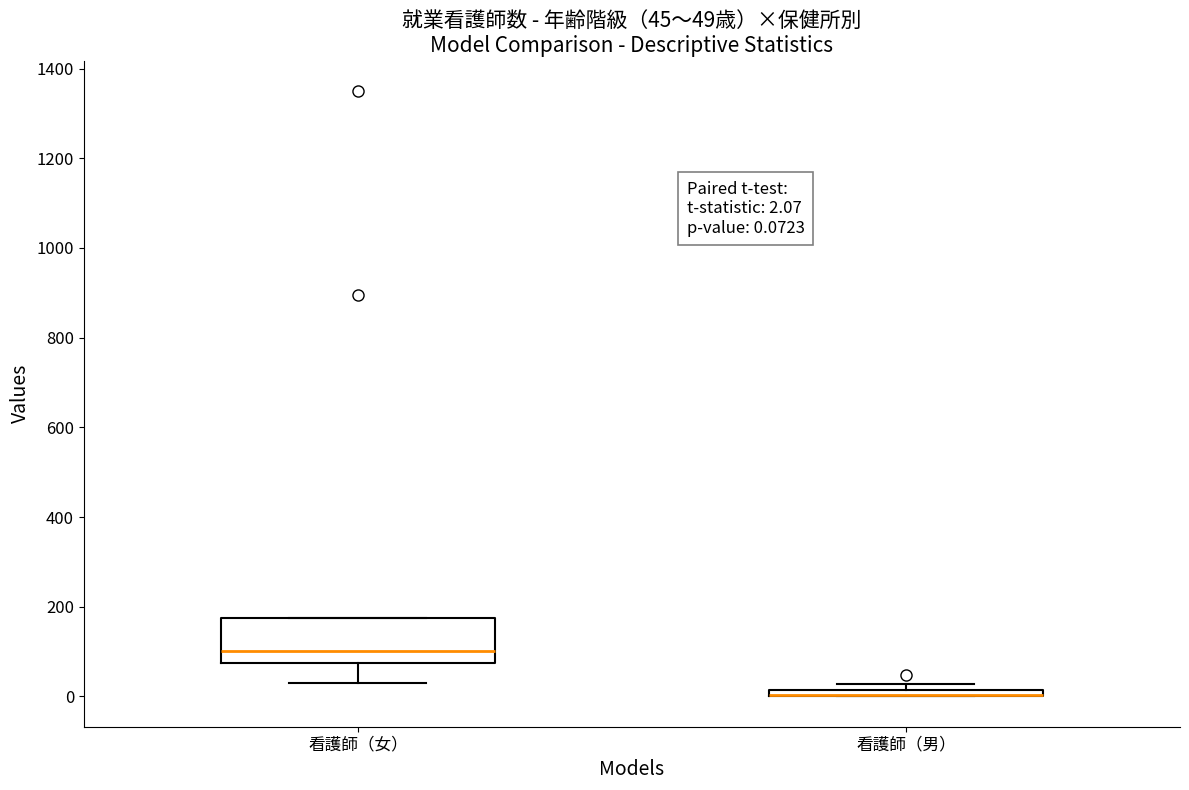

Which box is the tallest, from its lower edge to its upper edge?

看護師（女）